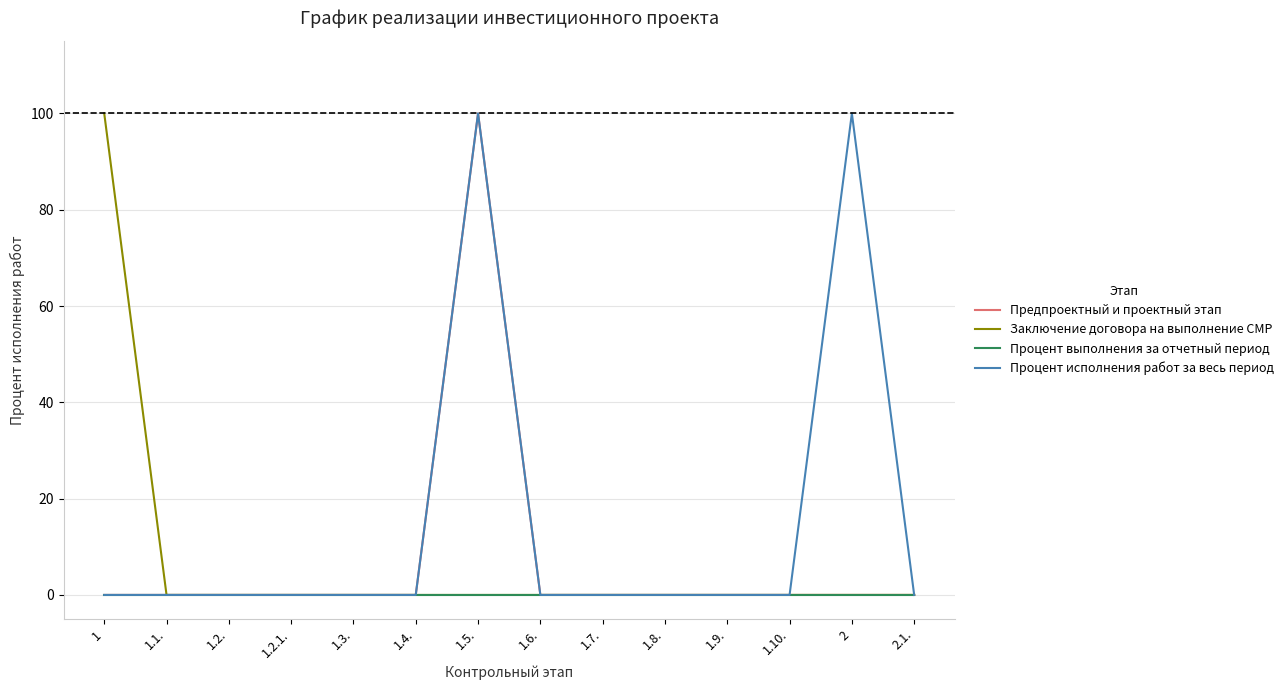

Is it true that Процент исполнения работ за весь период equals 0 at 1.4.?

True